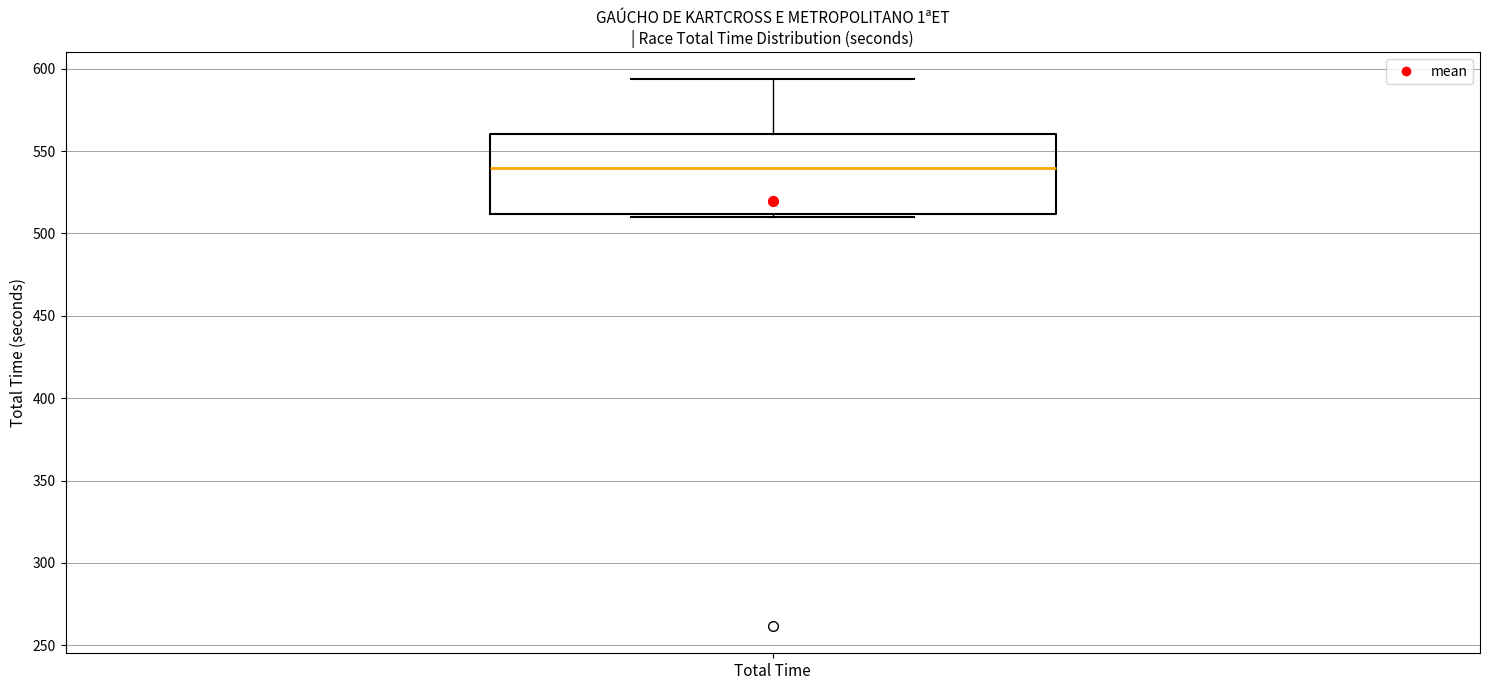

Where does the upper whisker of the box for Total Time end on the y-axis? The values are not printed on the chart, so give them approximately, as read against the axis.

595